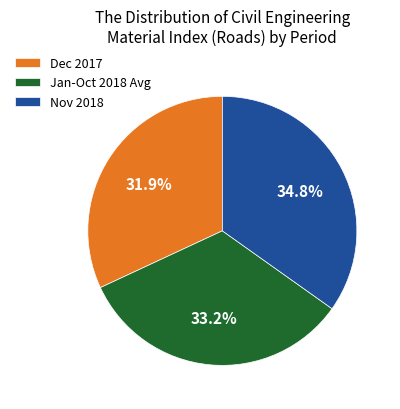

Between Dec 2017 and Jan-Oct 2018 Avg, which is larger?

Jan-Oct 2018 Avg